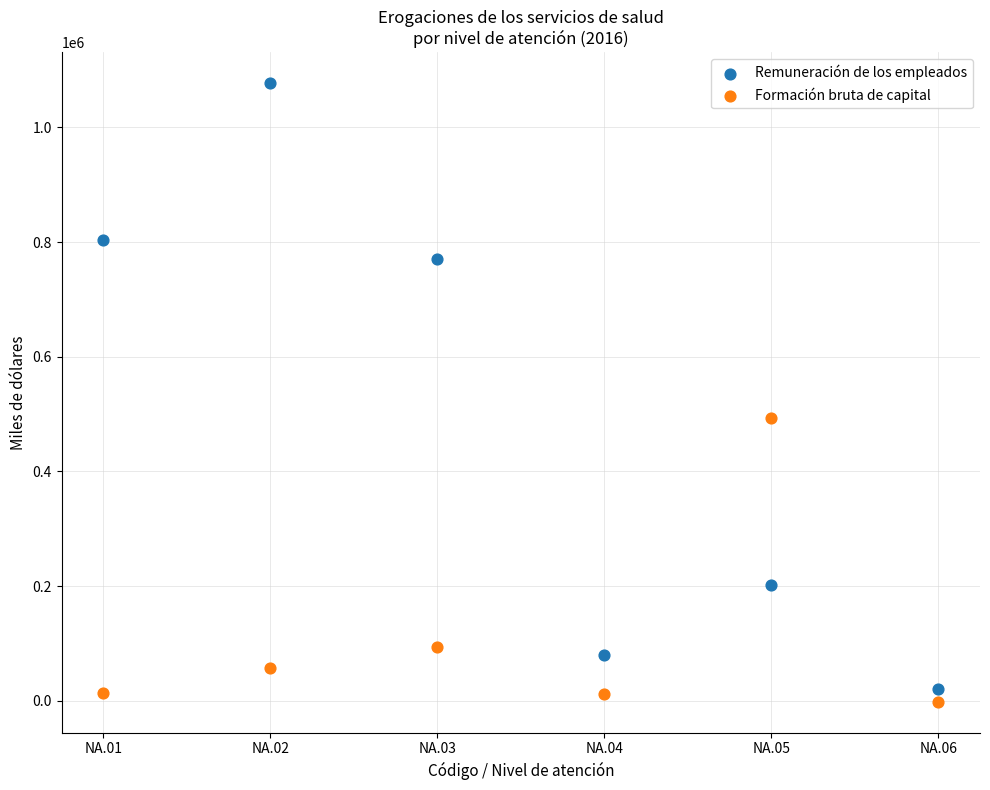

Which series contains the highest Y value?

Remuneración de los empleados